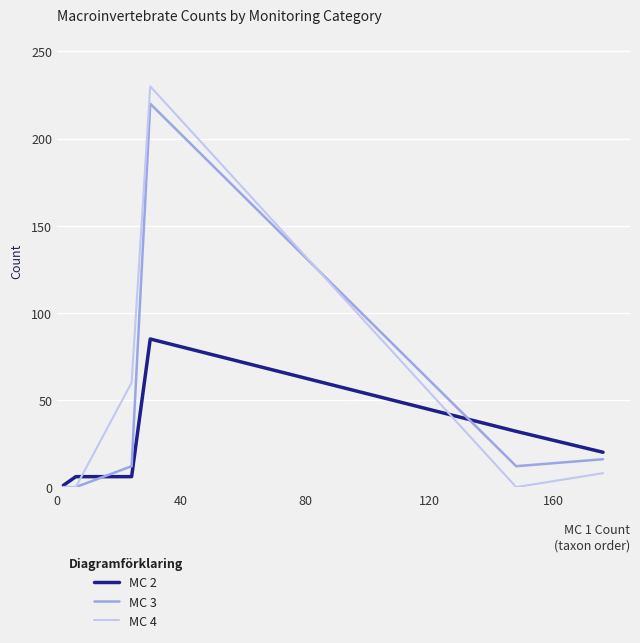

Which series has the largest range (max minus min)?

MC 4